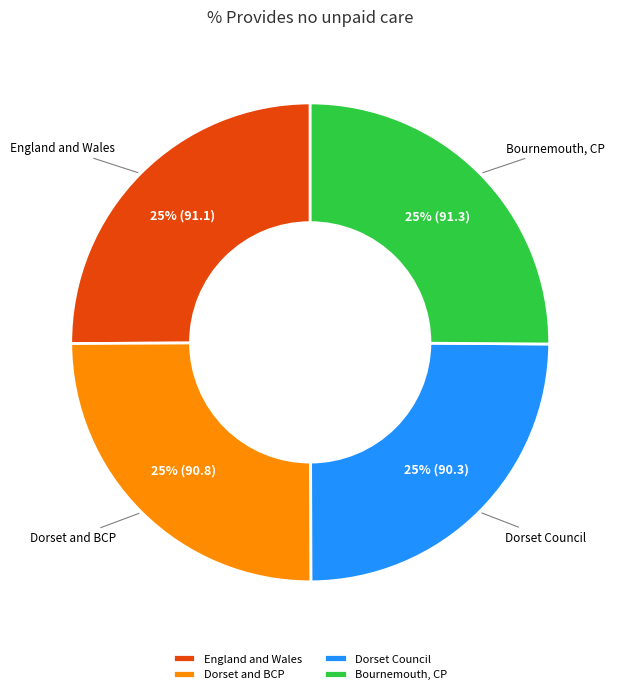

True or false: Bournemouth, CP accounts for 34% of the total.

False